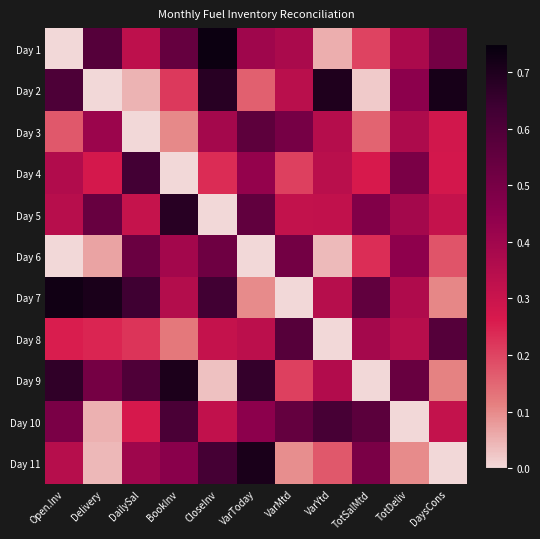

Reading left to right, what are all the values shown in this chart?

Day 1: Open.Inv=0.0	Delivery=0.6	DailySal=0.3	BookInv=0.5	CloseInv=0.7	VarToday=0.4	VarMtd=0.4	VarYtd=0.1	TotSalMtd=0.2	TotDeliv=0.4	DaysCons=0.5
Day 2: Open.Inv=0.6	Delivery=0.0	DailySal=0.0	BookInv=0.2	CloseInv=0.7	VarToday=0.2	VarMtd=0.3	VarYtd=0.7	TotSalMtd=0.0	TotDeliv=0.5	DaysCons=0.7
Day 3: Open.Inv=0.2	Delivery=0.4	DailySal=0.0	BookInv=0.1	CloseInv=0.4	VarToday=0.6	VarMtd=0.5	VarYtd=0.4	TotSalMtd=0.2	TotDeliv=0.4	DaysCons=0.3
Day 4: Open.Inv=0.4	Delivery=0.3	DailySal=0.6	BookInv=0.0	CloseInv=0.2	VarToday=0.4	VarMtd=0.2	VarYtd=0.3	TotSalMtd=0.3	TotDeliv=0.5	DaysCons=0.3
Day 5: Open.Inv=0.3	Delivery=0.5	DailySal=0.3	BookInv=0.7	CloseInv=0.0	VarToday=0.6	VarMtd=0.3	VarYtd=0.3	TotSalMtd=0.5	TotDeliv=0.4	DaysCons=0.3
Day 6: Open.Inv=0.0	Delivery=0.1	DailySal=0.5	BookInv=0.4	CloseInv=0.5	VarToday=0.0	VarMtd=0.5	VarYtd=0.0	TotSalMtd=0.2	TotDeliv=0.4	DaysCons=0.2
Day 7: Open.Inv=0.7	Delivery=0.7	DailySal=0.6	BookInv=0.4	CloseInv=0.6	VarToday=0.1	VarMtd=0.0	VarYtd=0.3	TotSalMtd=0.6	TotDeliv=0.4	DaysCons=0.1
Day 8: Open.Inv=0.3	Delivery=0.2	DailySal=0.2	BookInv=0.1	CloseInv=0.3	VarToday=0.3	VarMtd=0.6	VarYtd=0.0	TotSalMtd=0.4	TotDeliv=0.3	DaysCons=0.6
Day 9: Open.Inv=0.7	Delivery=0.5	DailySal=0.6	BookInv=0.7	CloseInv=0.0	VarToday=0.7	VarMtd=0.2	VarYtd=0.4	TotSalMtd=0.0	TotDeliv=0.5	DaysCons=0.1
Day 10: Open.Inv=0.5	Delivery=0.1	DailySal=0.3	BookInv=0.6	CloseInv=0.3	VarToday=0.4	VarMtd=0.5	VarYtd=0.6	TotSalMtd=0.6	TotDeliv=0.0	DaysCons=0.3
Day 11: Open.Inv=0.3	Delivery=0.0	DailySal=0.4	BookInv=0.5	CloseInv=0.6	VarToday=0.7	VarMtd=0.1	VarYtd=0.2	TotSalMtd=0.5	TotDeliv=0.1	DaysCons=0.0